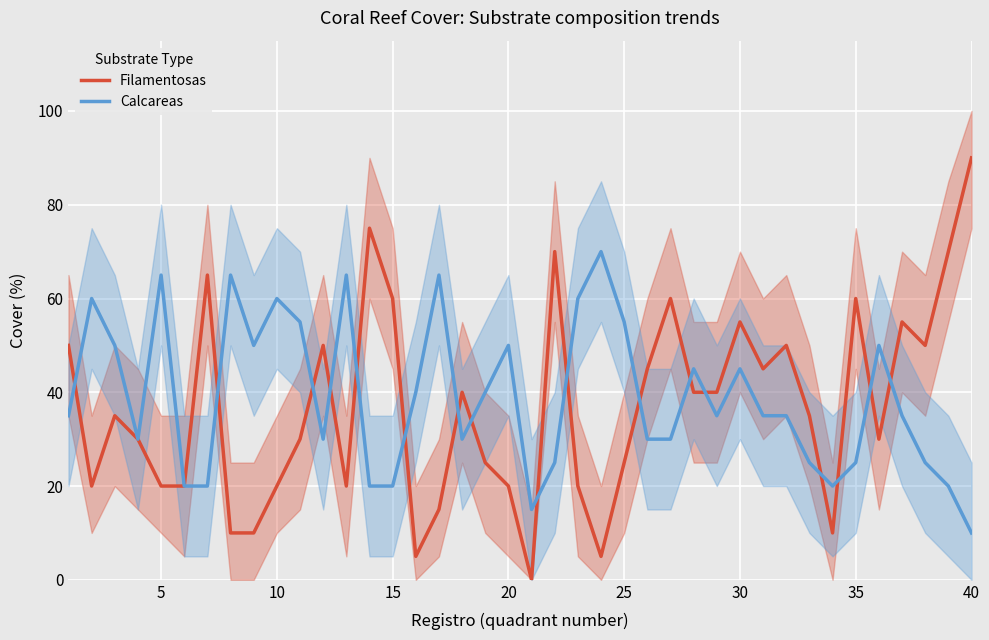

How many intersections are there between Calcareas and Filamentosas?

17